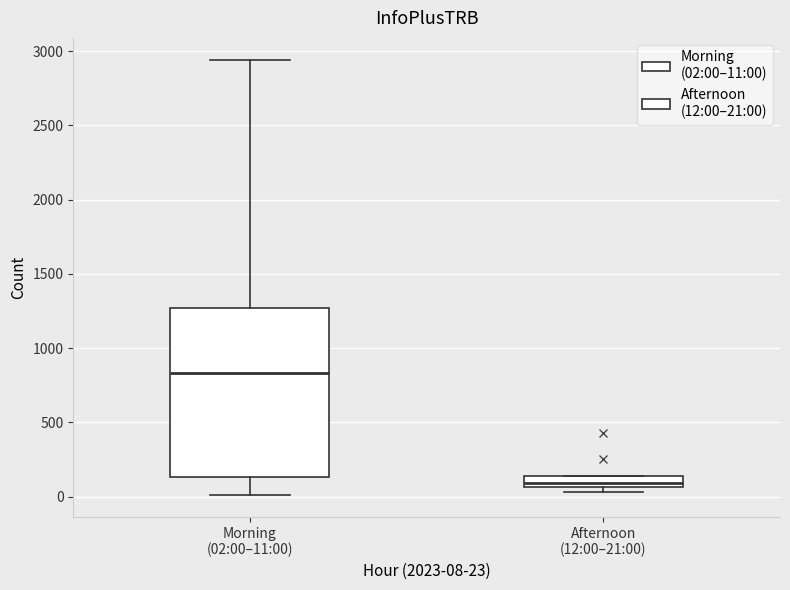

Which box has the lowest median line?

Afternoon (12:00–21:00)